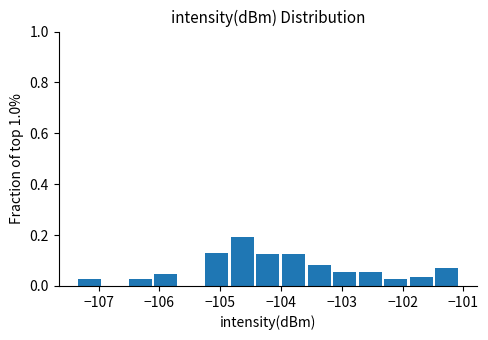

Reading left to right, list every bar in this chart as the range it spans on the x-axis followed by its height. Neither the bar edges nor the heights are printed on the chart, so give them approximately, as read against the axes.

-107.4 to -106.9: 0.02
-106.9 to -106.5: 0
-106.5 to -106.1: 0.02
-106.1 to -105.7: 0.04
-105.7 to -105.3: 0
-105.3 to -104.8: 0.14
-104.8 to -104.4: 0.20
-104.4 to -104.0: 0.12
-104.0 to -103.6: 0.12
-103.6 to -103.2: 0.08
-103.2 to -102.7: 0.06
-102.7 to -102.3: 0.06
-102.3 to -101.9: 0.02
-101.9 to -101.5: 0.04
-101.5 to -101.1: 0.06